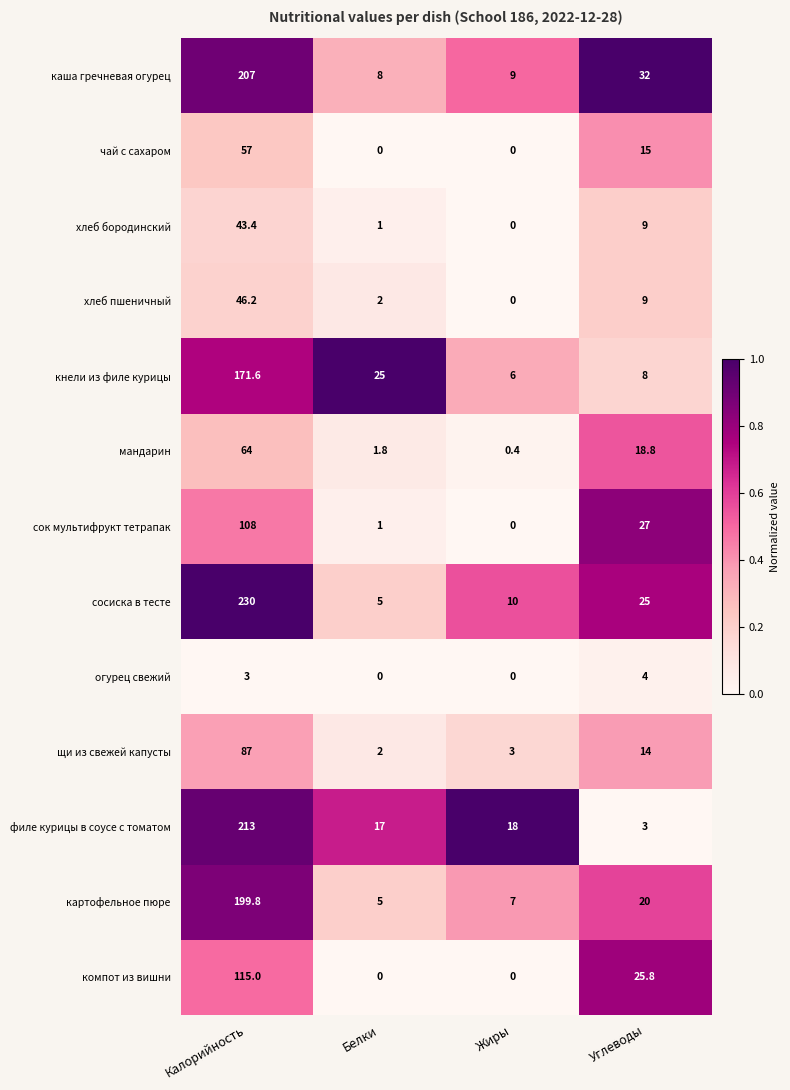

True or false: огурец свежий has a value of 0.0 at Жиры.

True